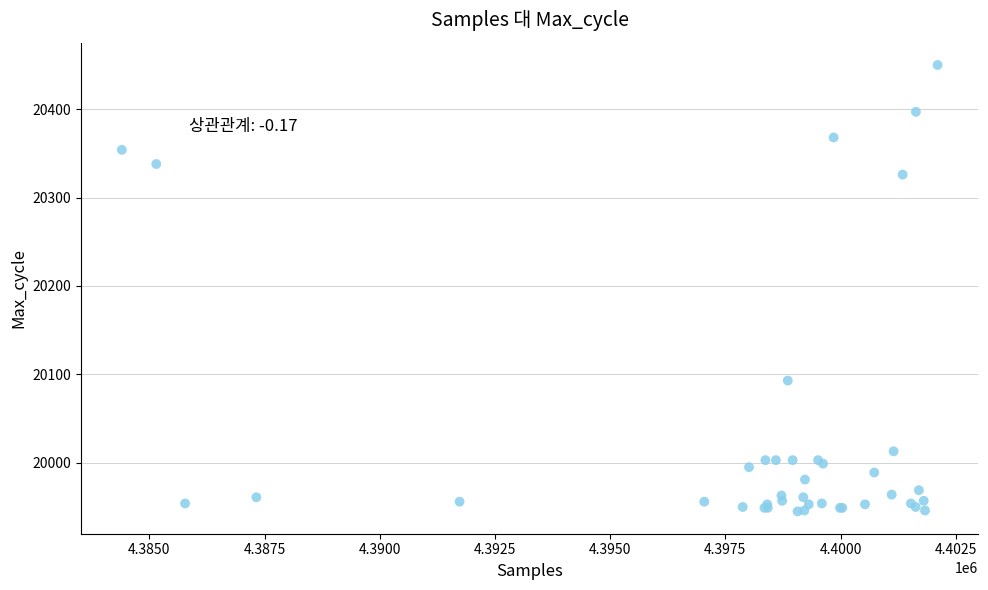

What Y value in the scatter plot is closest to 20197?

20093